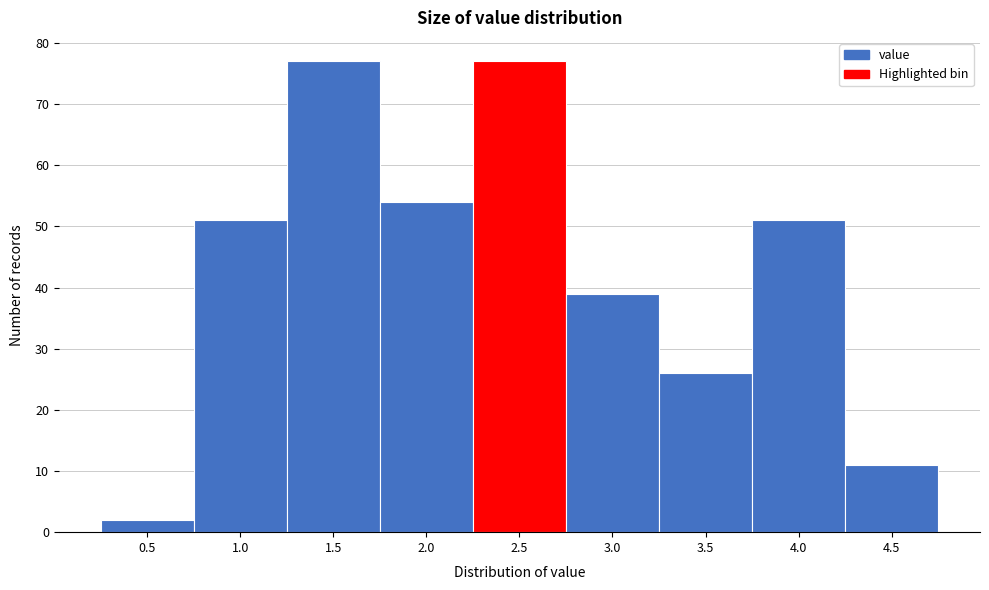

Reading left to right, transcribe all the data shown in this chart.

0.5=2	1.0=51	1.5=77	2.0=54	2.5=77	3.0=39	3.5=26	4.0=51	4.5=11